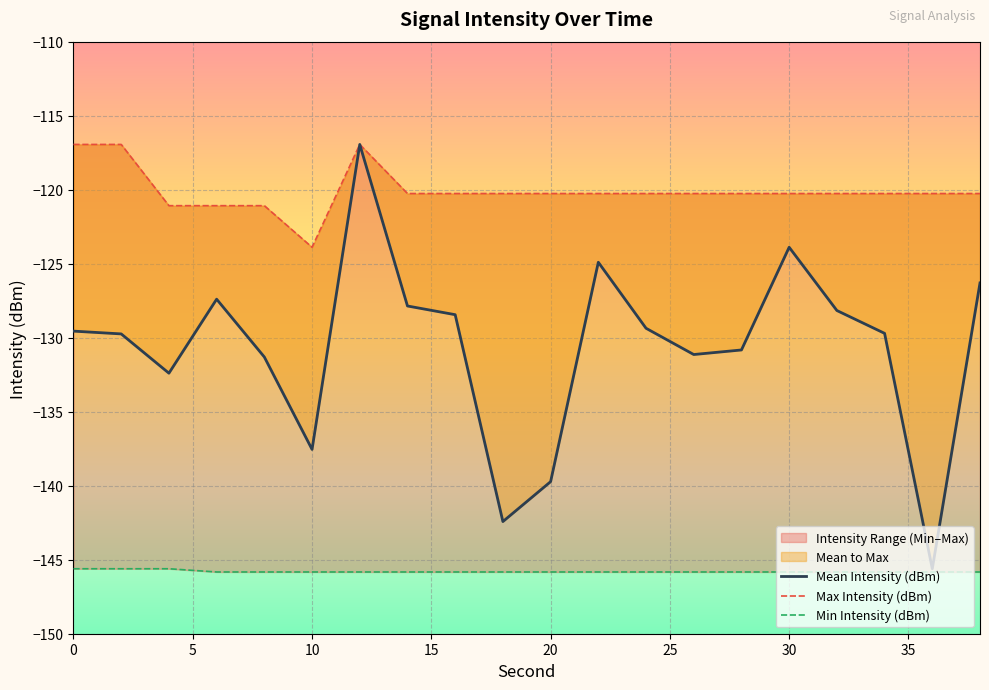

True or false: Max Intensity (dBm) has more than 1 points higher than both neighbors.

False